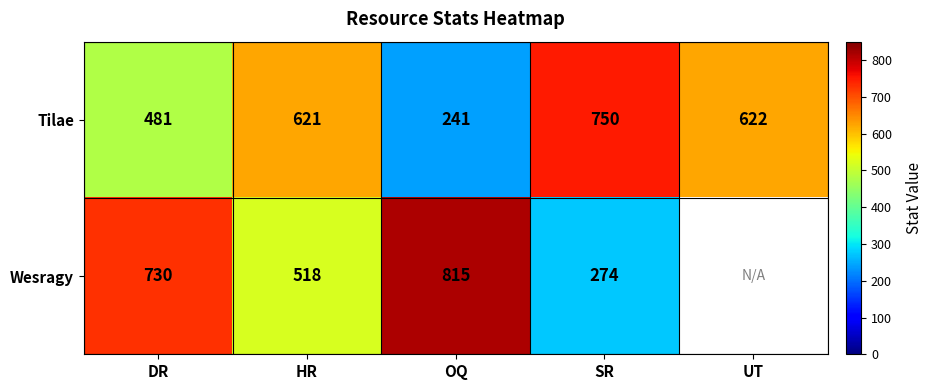

Count the number of data series in this chart.

2